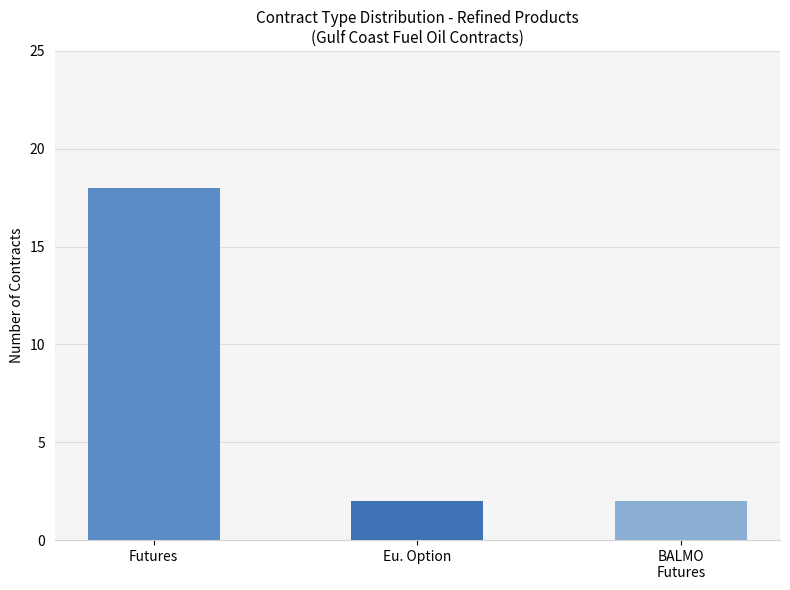

Which category has the lowest value across all series?

Eu. Option